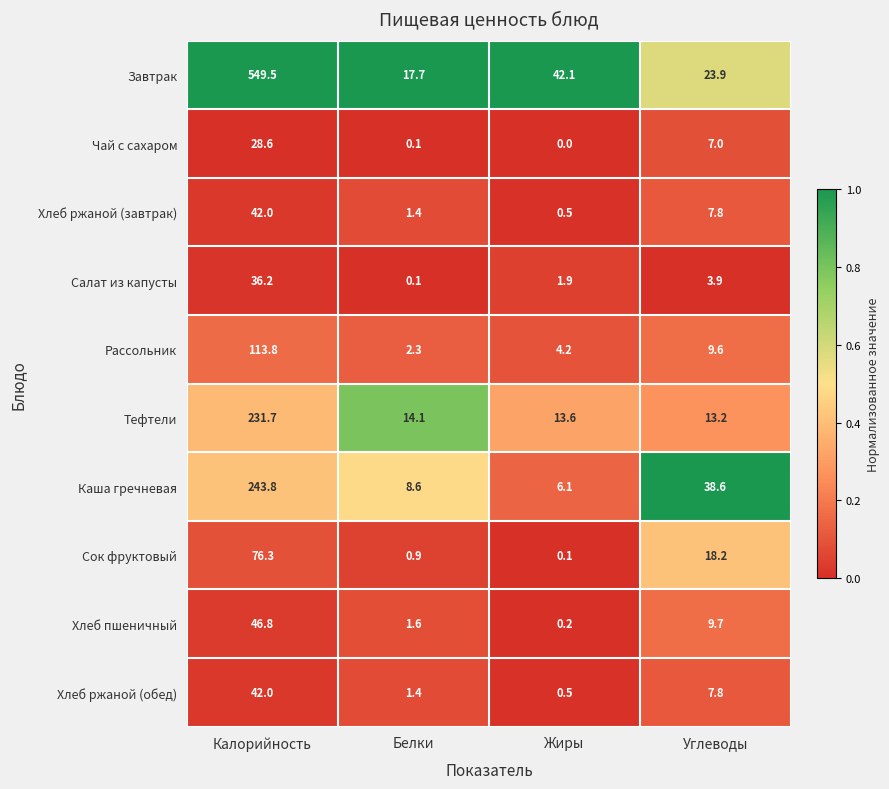

Which series has the largest total across all categories?

Завтрак